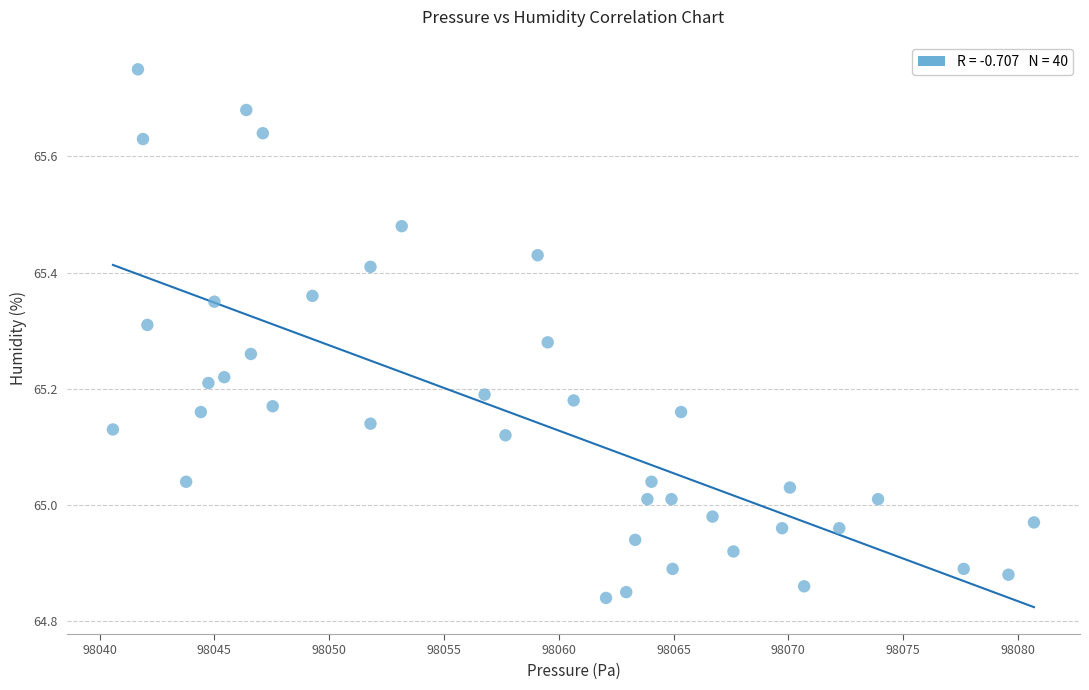

What is the range of Y values (max minus min)?

0.9